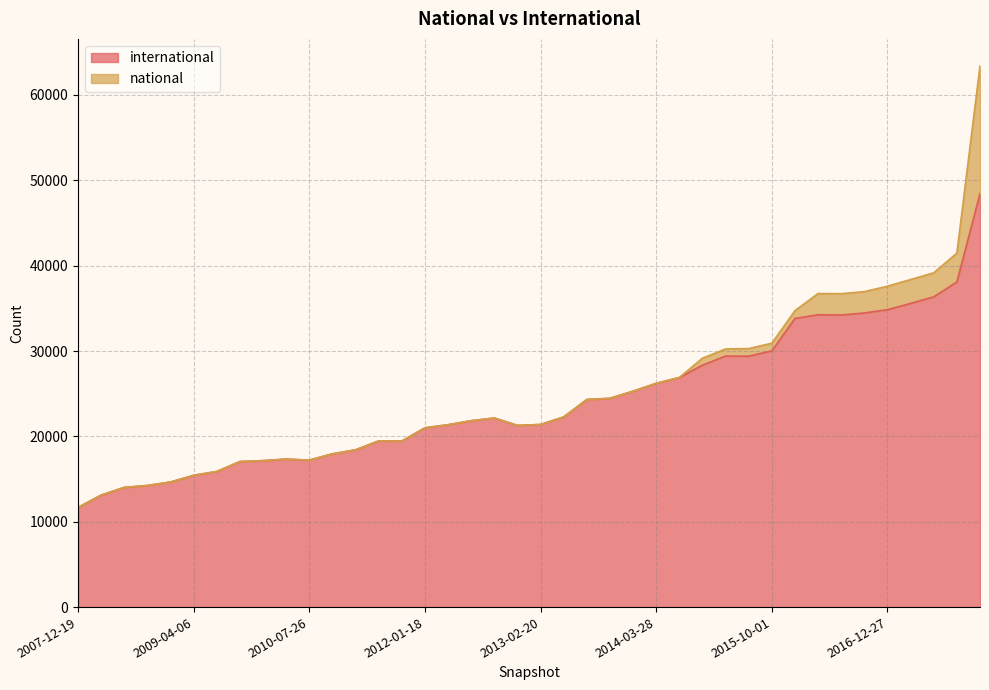

At which label is the value closest to 30059?

2015-10-01